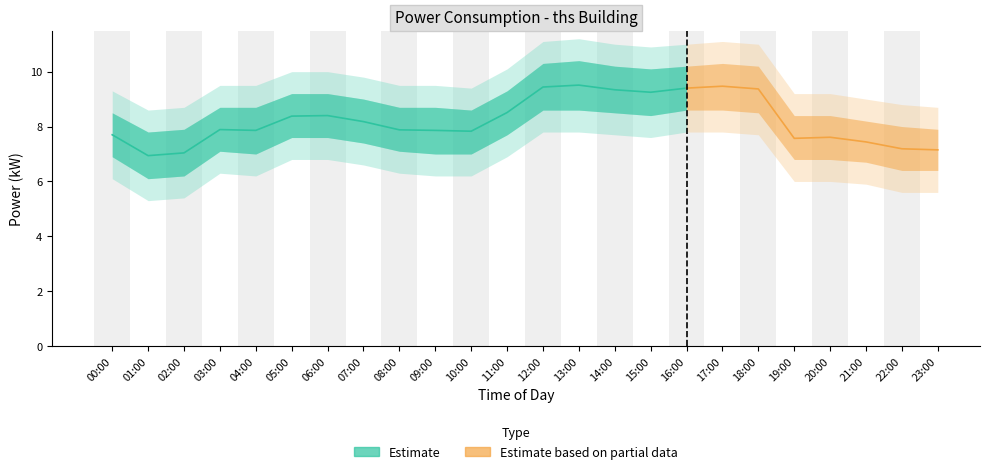

True or false: power_lower has a value of 6.2 at 02:00.

True